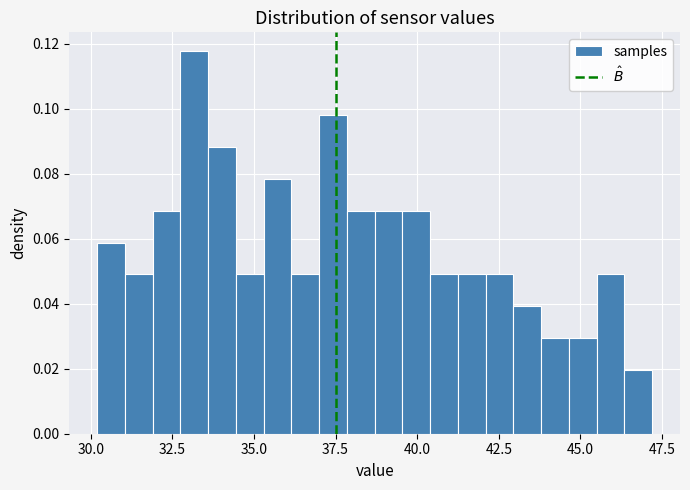

Read against the x-axis, roughly where is the centre of the tallest bar?

33.0